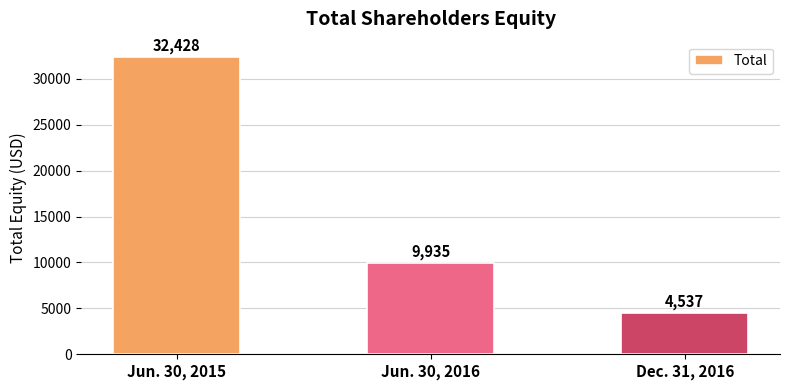

What is the change in value from Jun. 30, 2015 to Dec. 31, 2016?

-27891